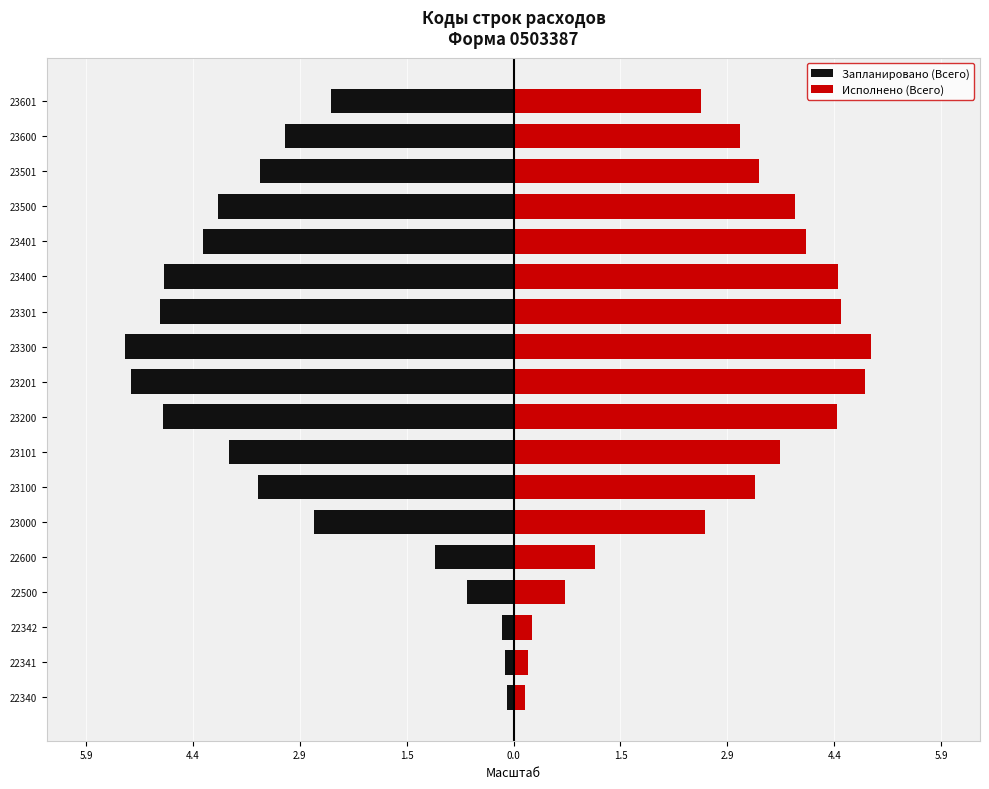

Are the bars horizontal?

Yes